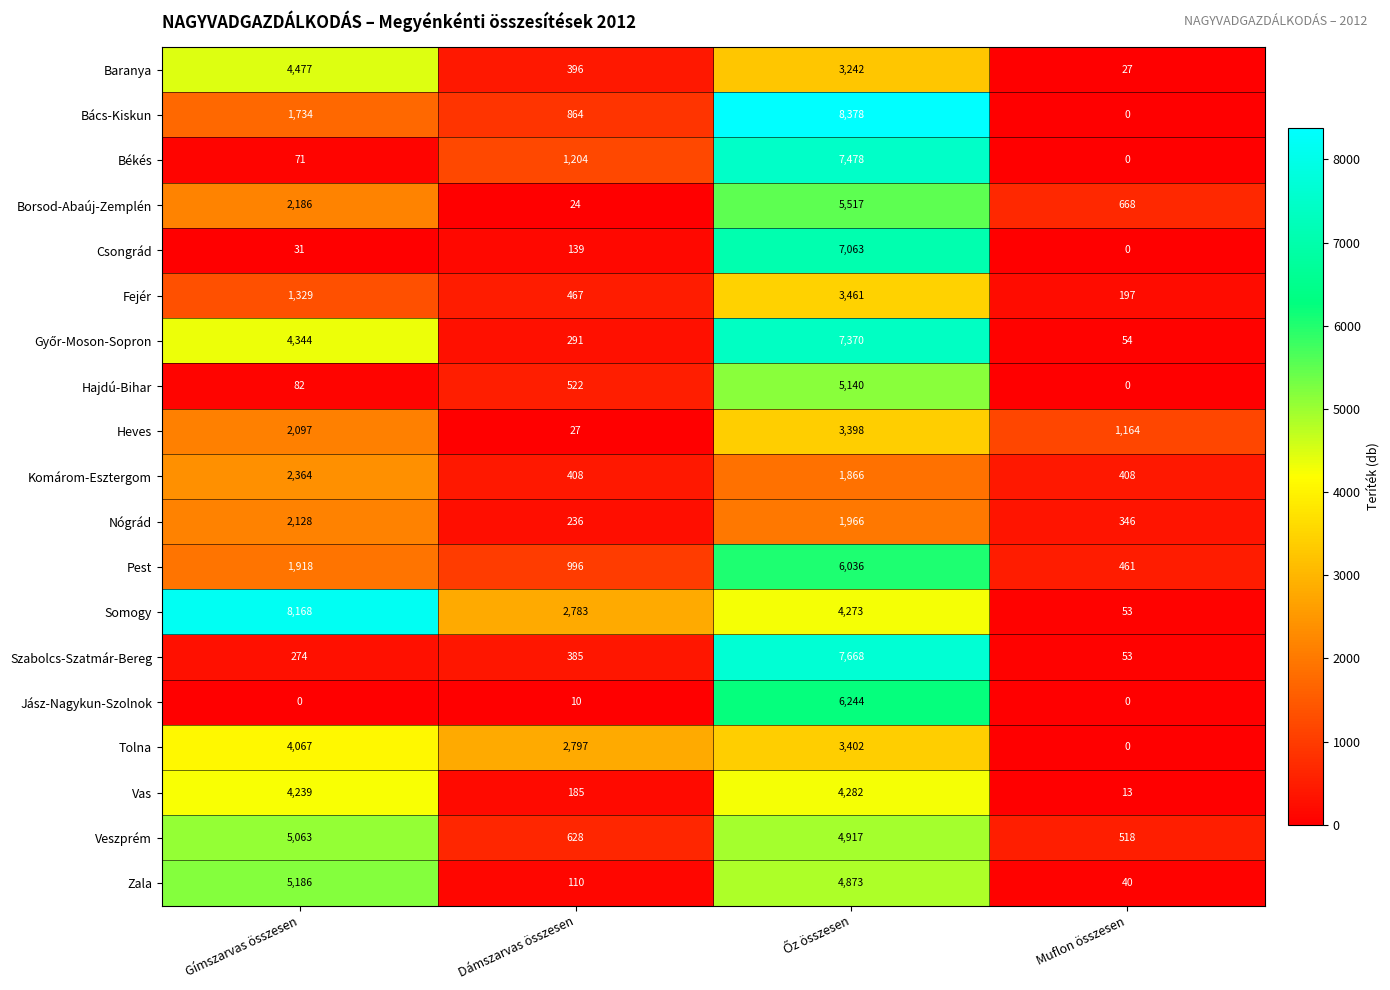

What is the average value of the Baranya series?

2036